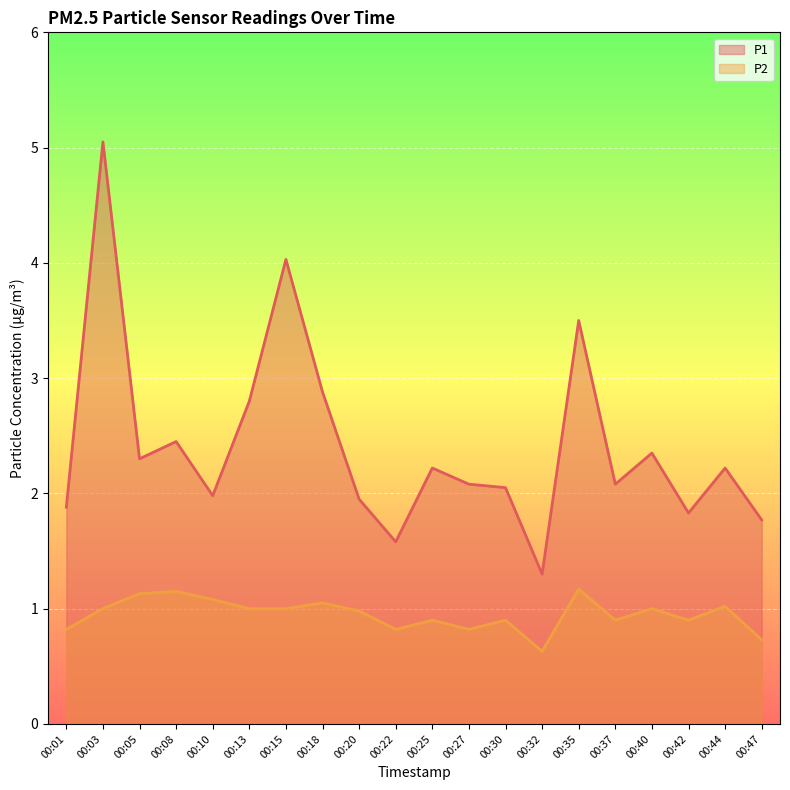

How many values in the P1 series exceed 2?

13